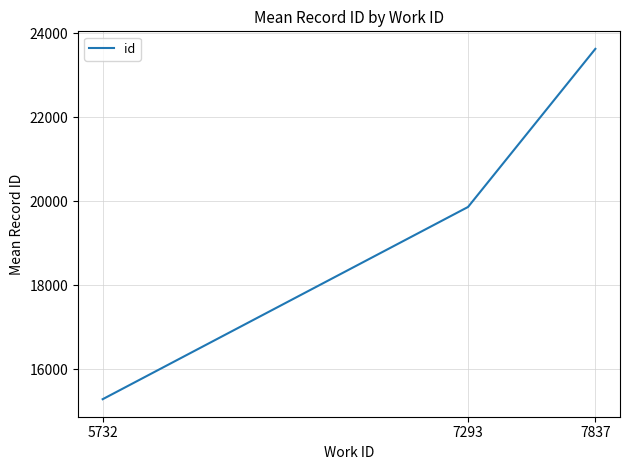

Does the chart display data point markers on the line(s)?

No